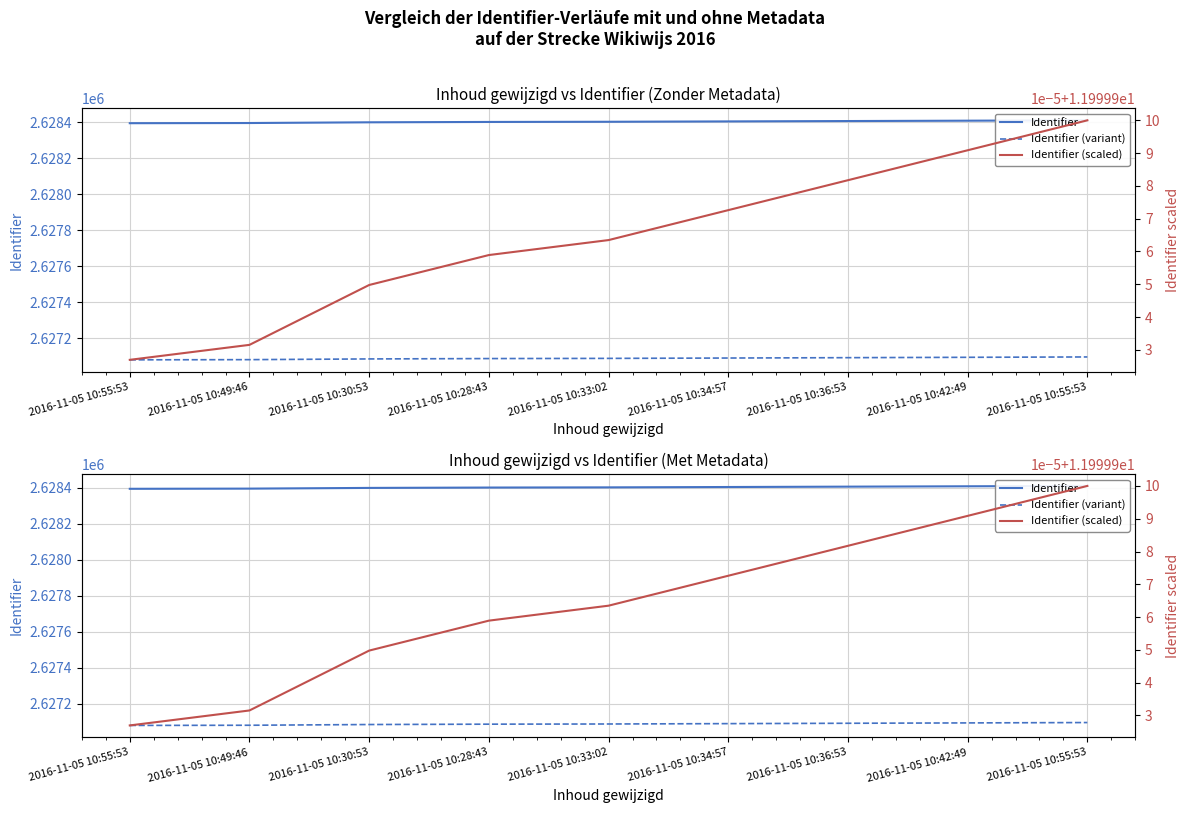

What is the difference between the Identifier (variant) values at 2016-11-05 10:28:43 and 2016-11-05 10:33:02?

1.0